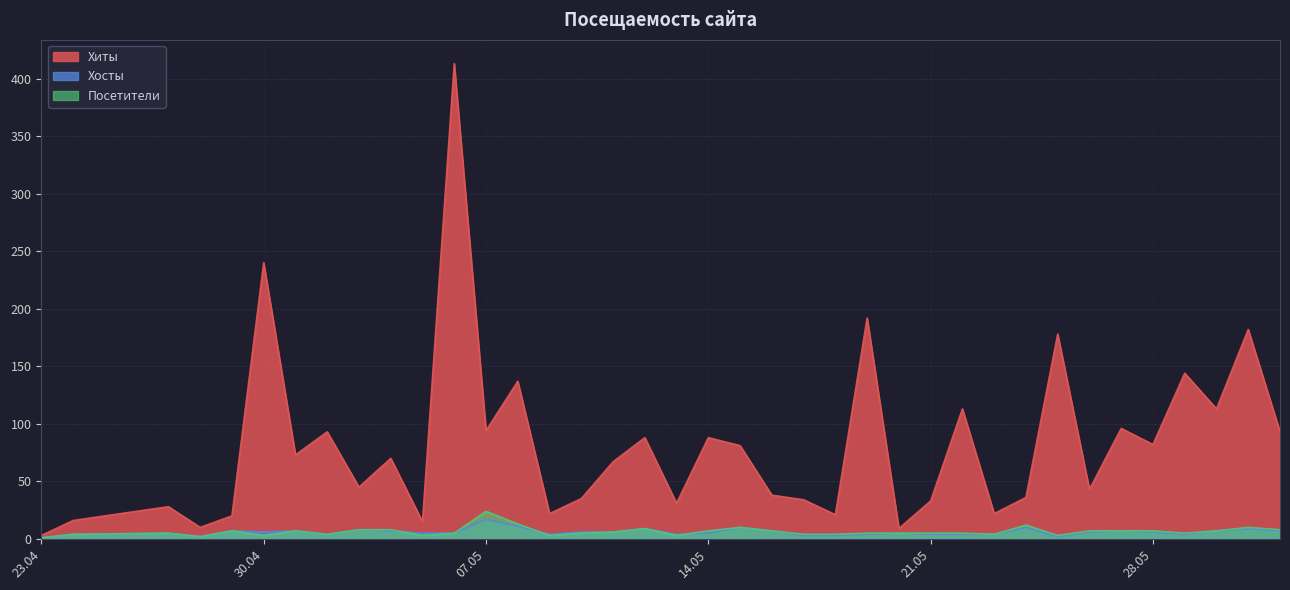

True or false: Хосты and Хиты intersect in this chart.

False